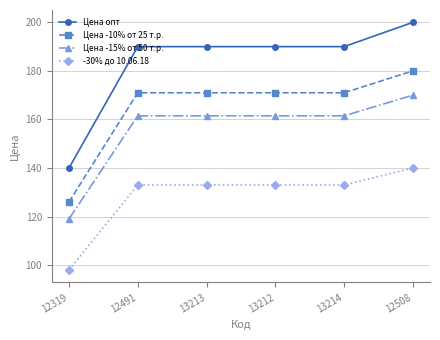

Reading right to left, list all the values displayed in this chart.

Цена опт: 200.0	190.0	190.0	190.0	190.0	140.0
Цена -10% от 25 т.р.: 180.0	171.0	171.0	171.0	171.0	126.0
Цена -15% от 50 т.р.: 170.0	161.5	161.5	161.5	161.5	119.0
-30% до 10.06.18: 140.0	133.0	133.0	133.0	133.0	98.0